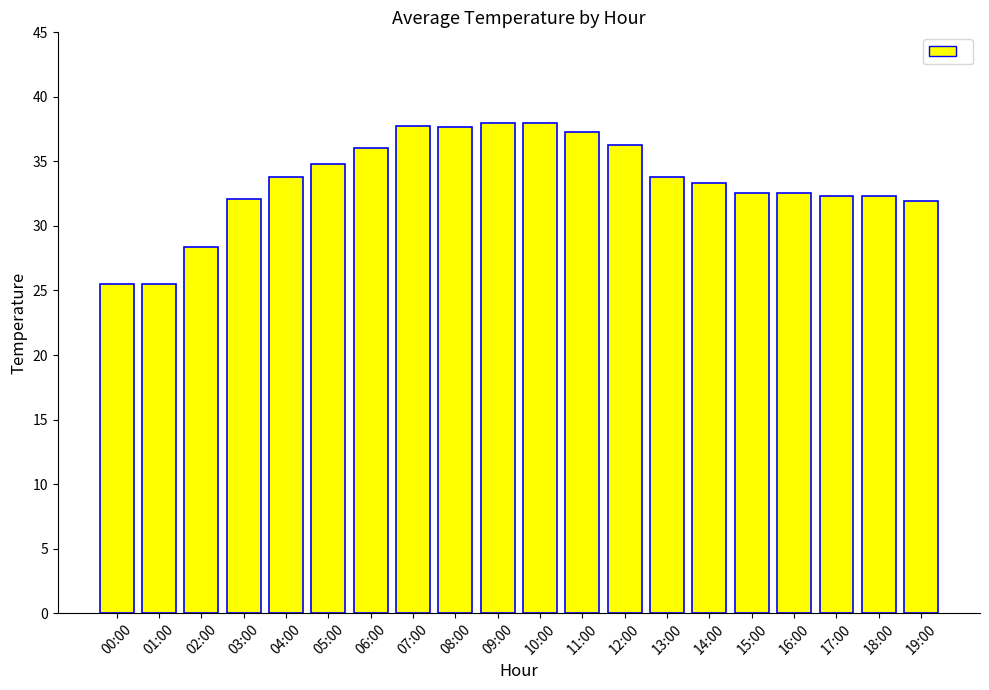

What position from the right is 08:00?

12